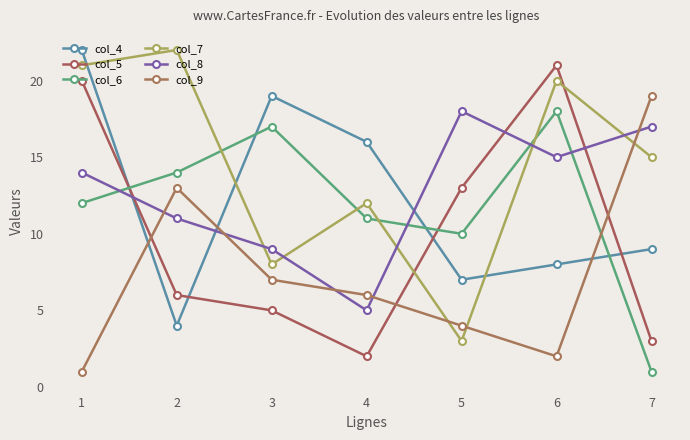

What is the total value across all series at 1?

90